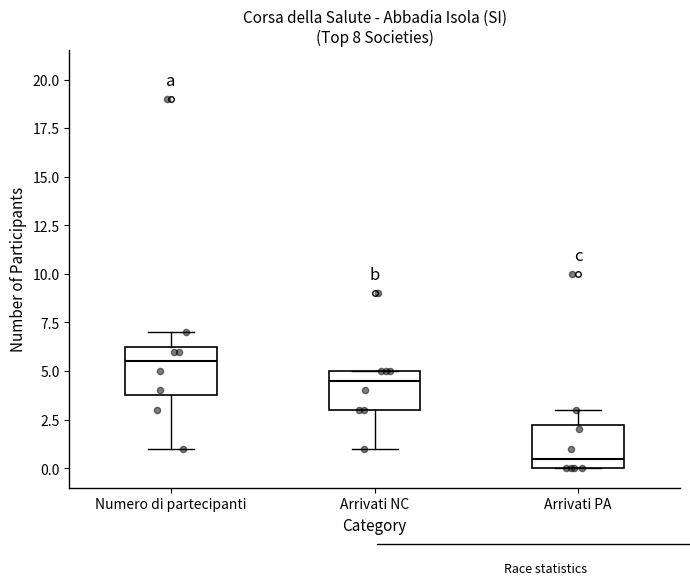

Which box's median line is the lowest?

Arrivati PA